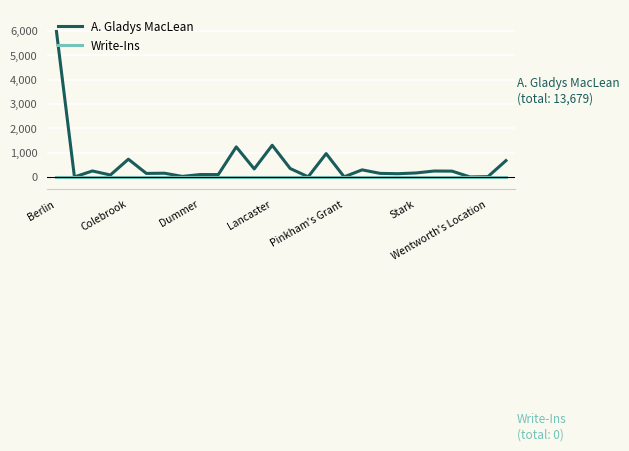

Which series has the largest range (max minus min)?

A. Gladys MacLean